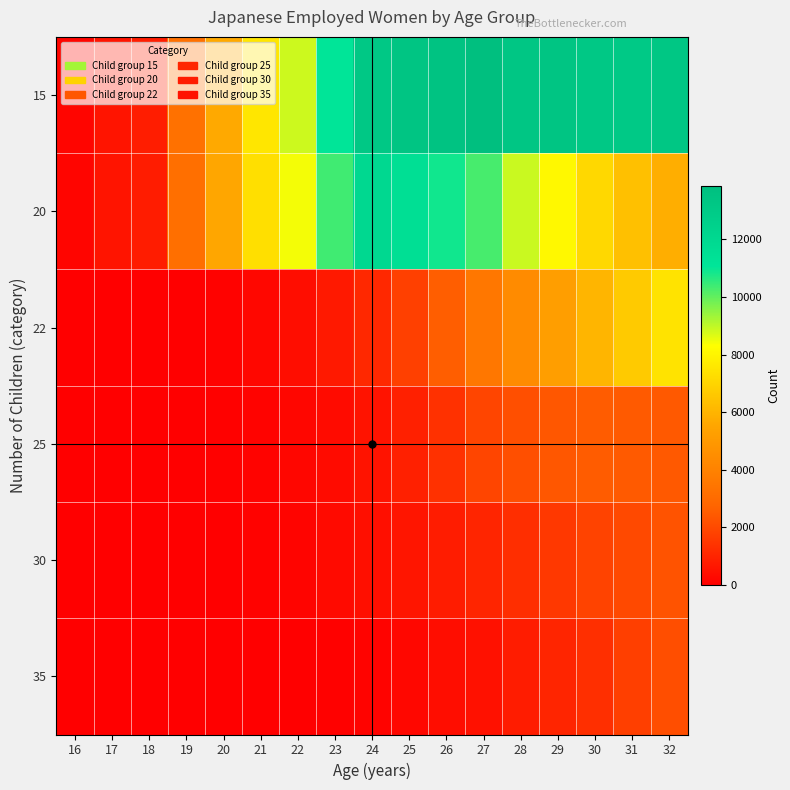

Rank the series by their maximum value, from lowest to highest.

35, 30, 25, 22, 20, 15